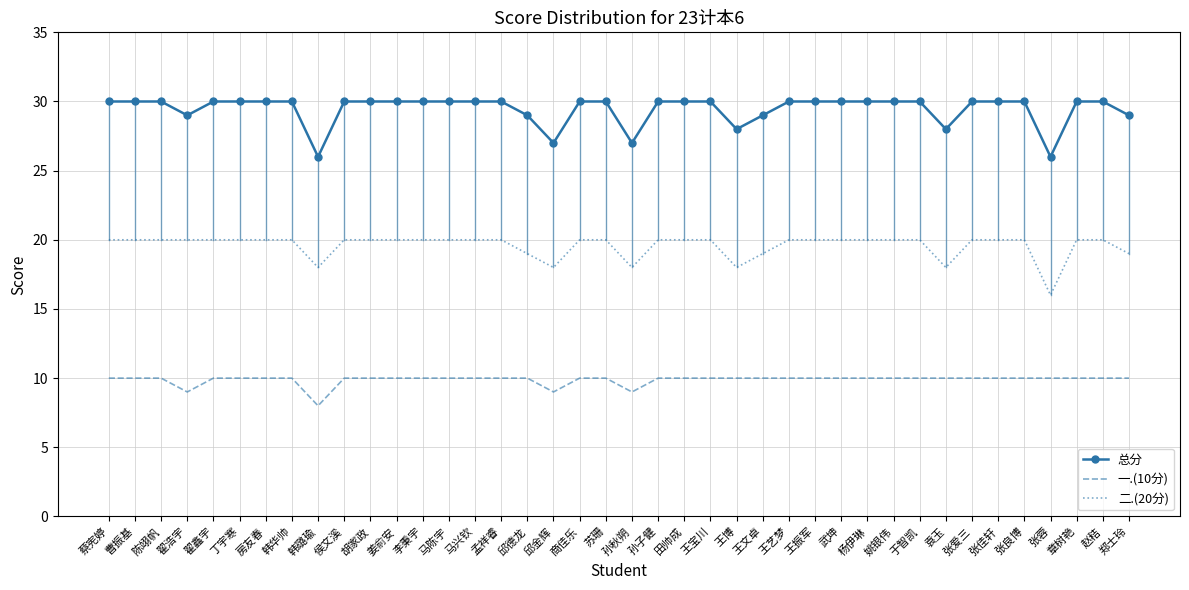

What is the smallest value displayed?

8